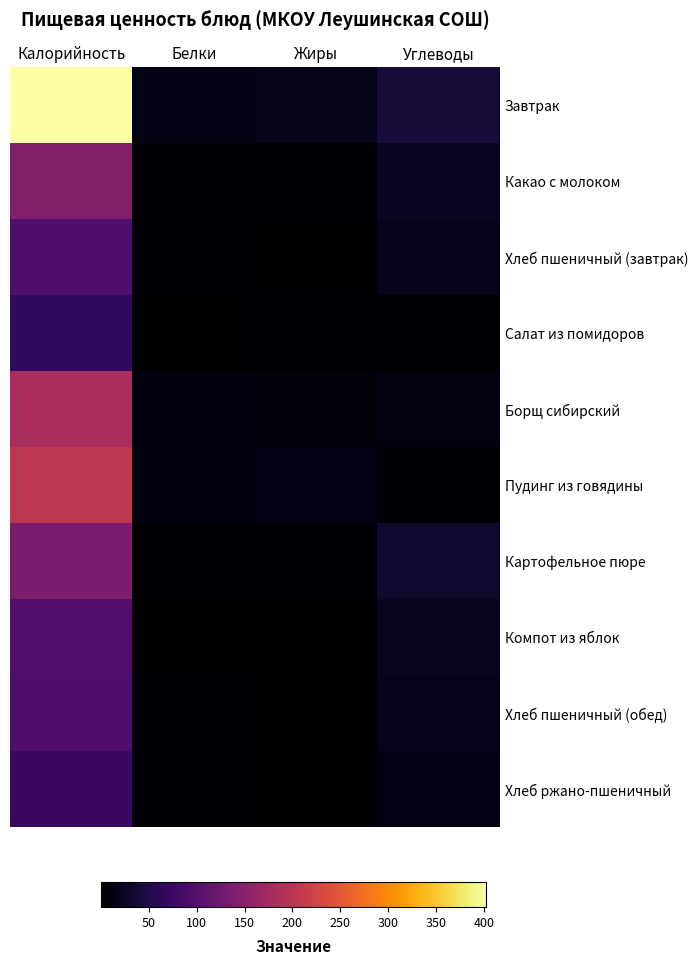

Rank the series by their maximum value, from highest to lowest.

Завтрак, Пудинг из говядины, Борщ сибирский, Какао с молоком, Картофельное пюре, Компот из яблок, Хлеб пшеничный (завтрак), Хлеб пшеничный (обед), Хлеб ржано-пшеничный, Салат из помидоров